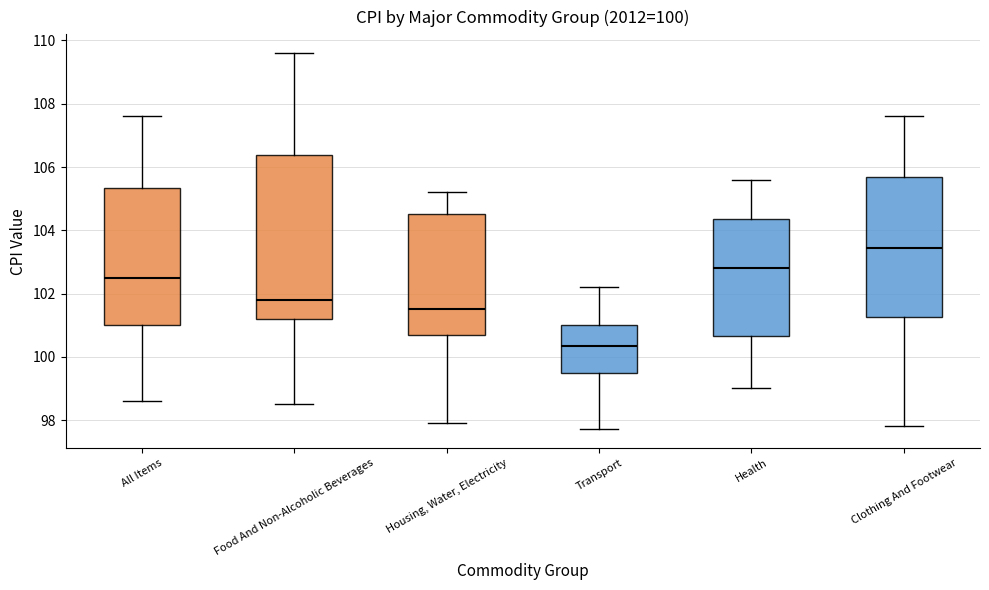

Which box's median line is the lowest?

Transport